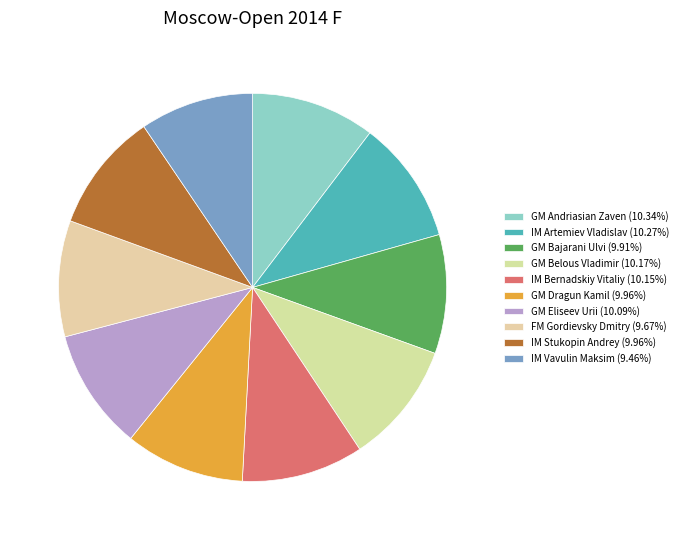

How many segments does this pie chart have?

10